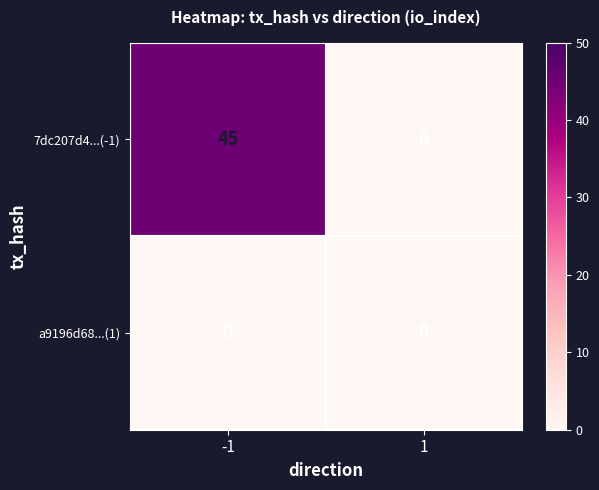

What is the maximum value shown in the chart?

45